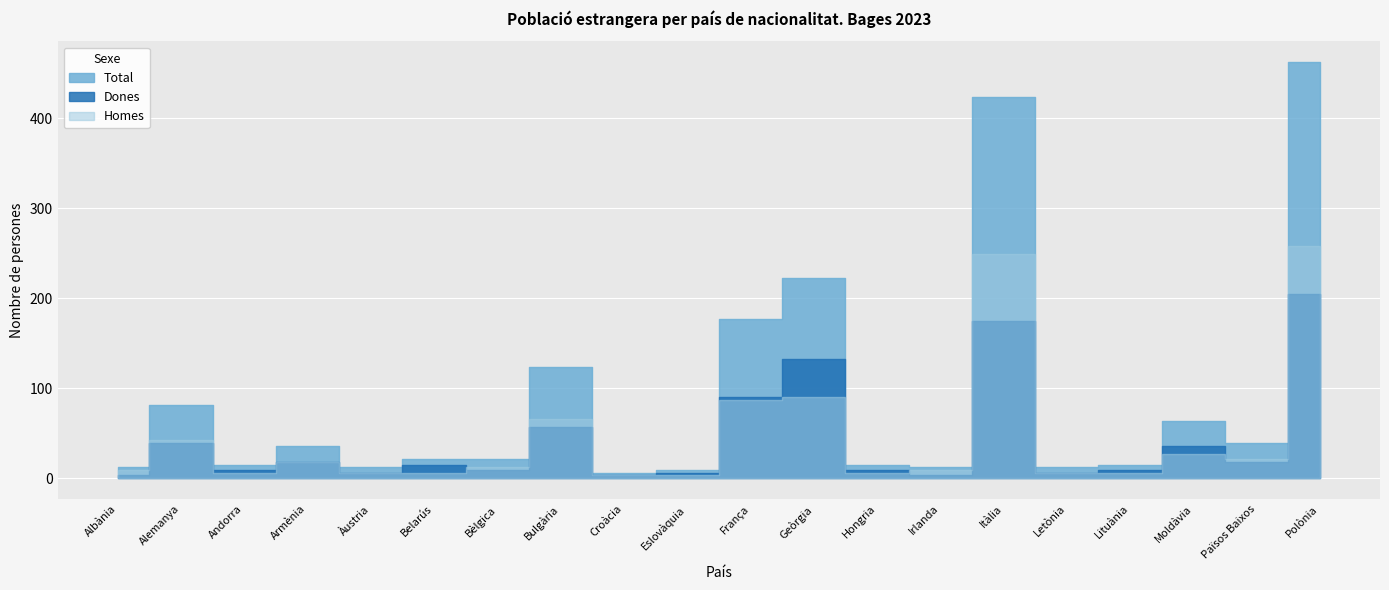

At which label does Homes first exceed 12?

Alemanya